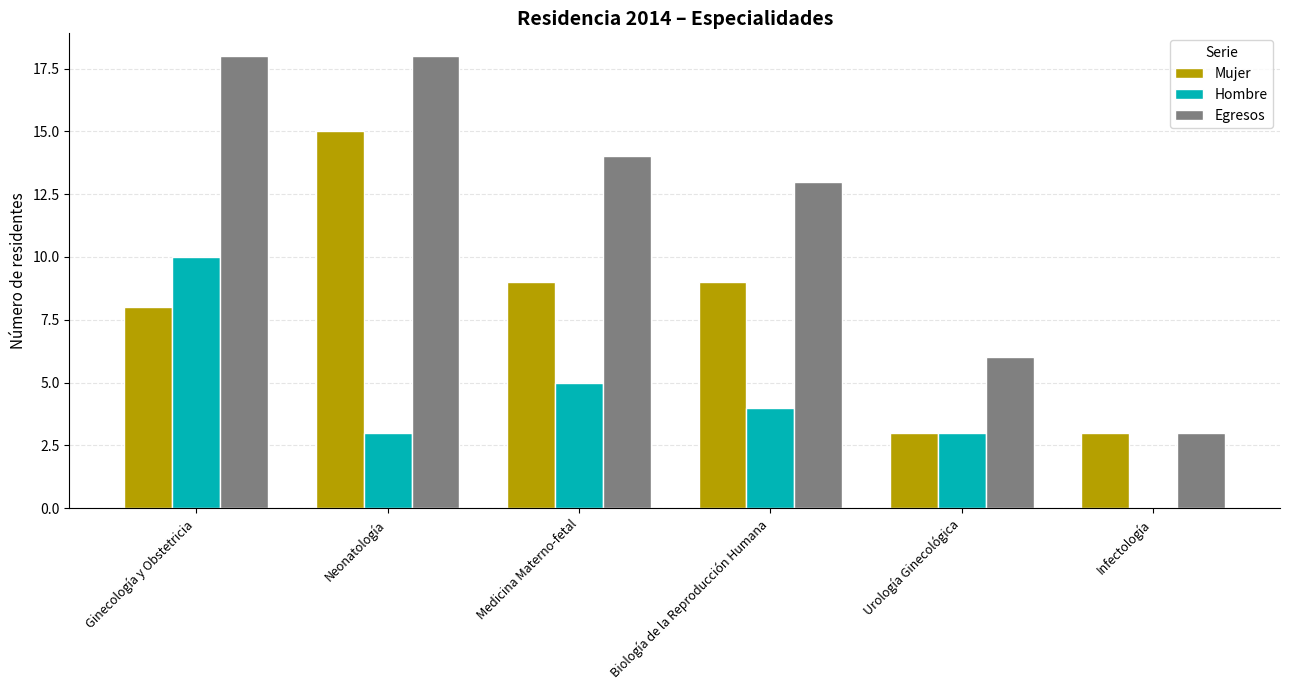

What are all the series names shown in the legend?

Mujer, Hombre, Egresos